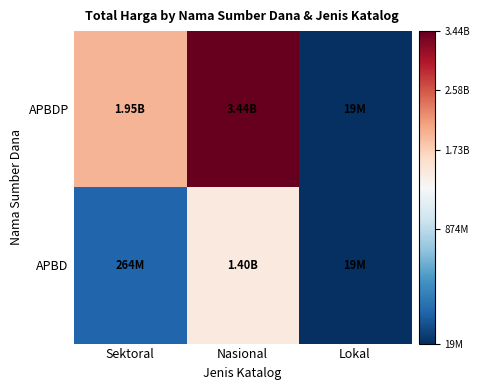

Rank the series by their maximum value, from lowest to highest.

APBD, APBDP